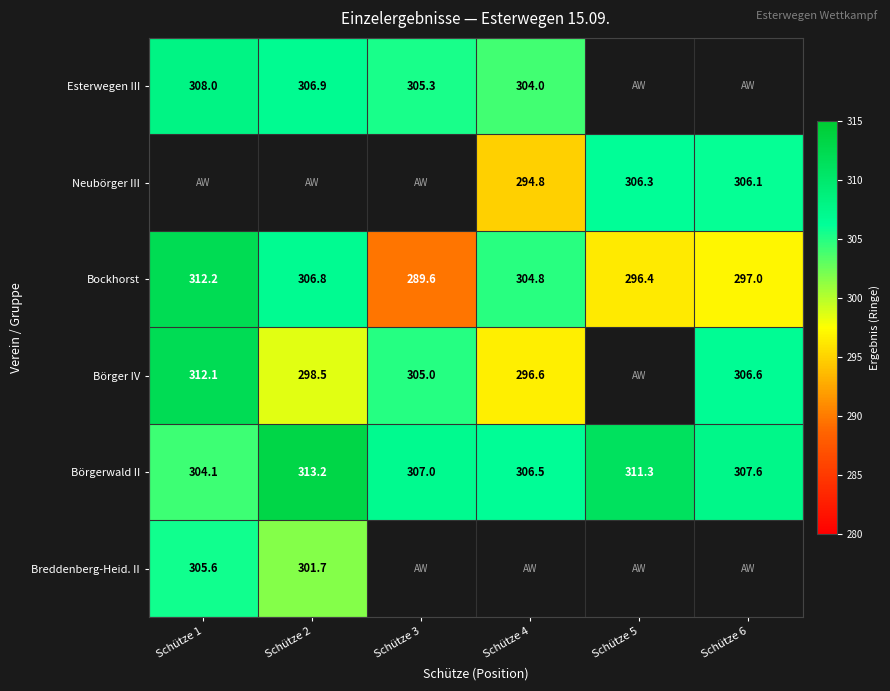

List the labels in order of Bockhorst value, smallest first.

Schütze 3, Schütze 5, Schütze 6, Schütze 4, Schütze 2, Schütze 1